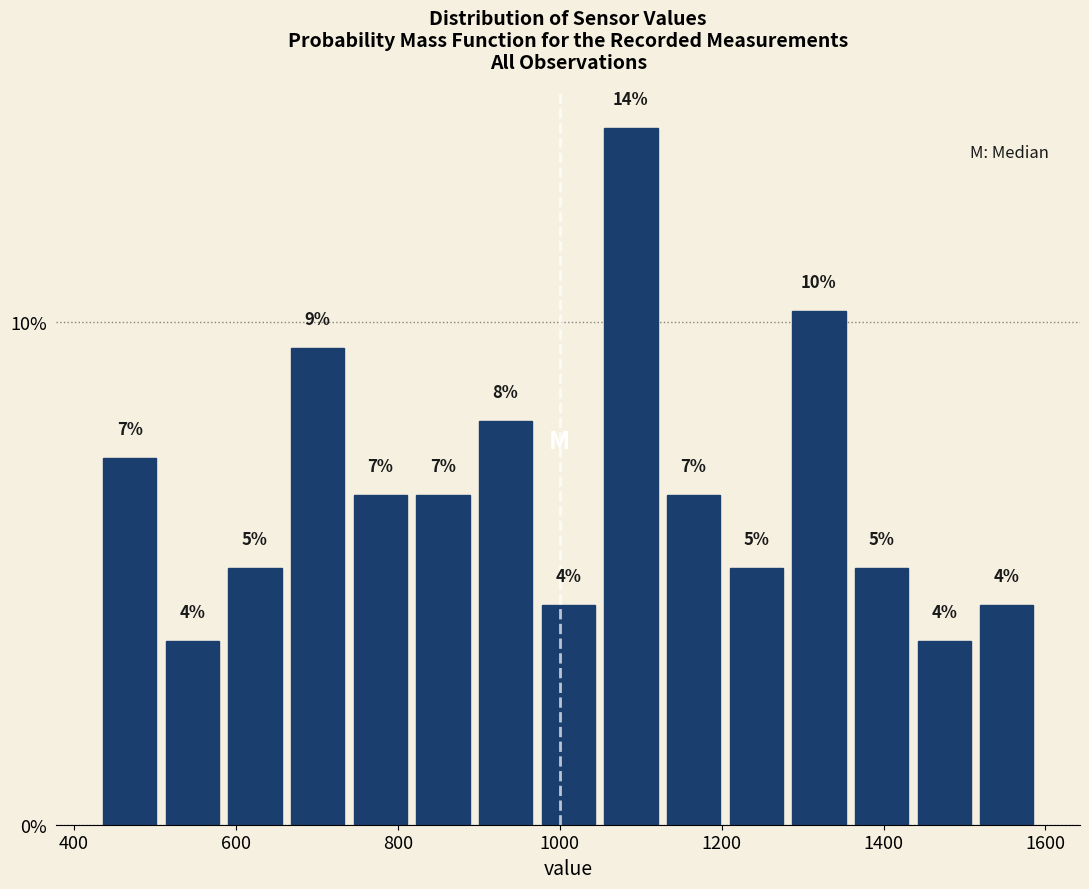

Read against the x-axis, roughly where is the centre of the tallest bar?

1080